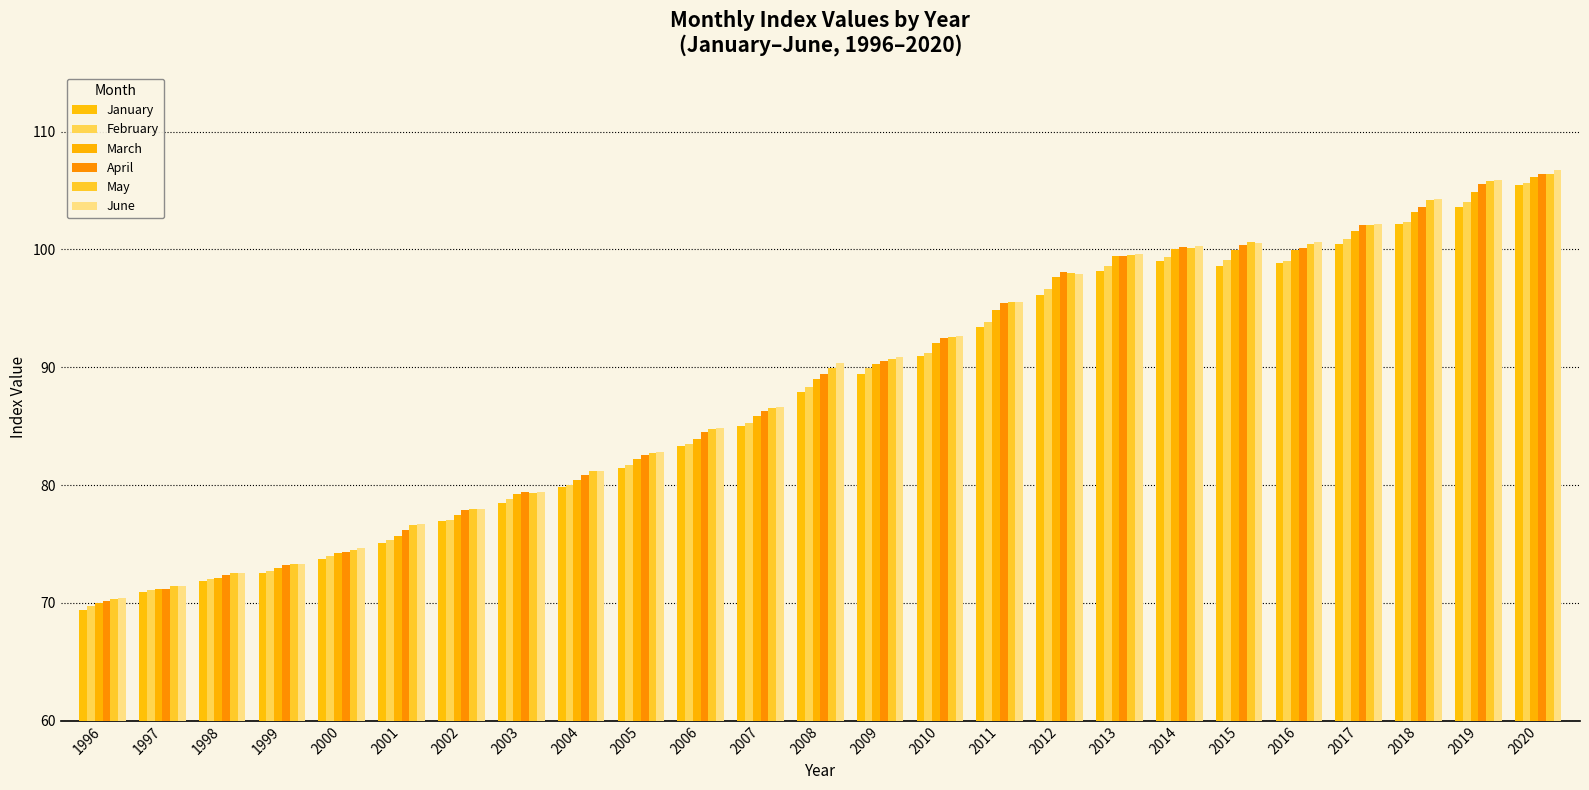

How many groups of bars are there?

25